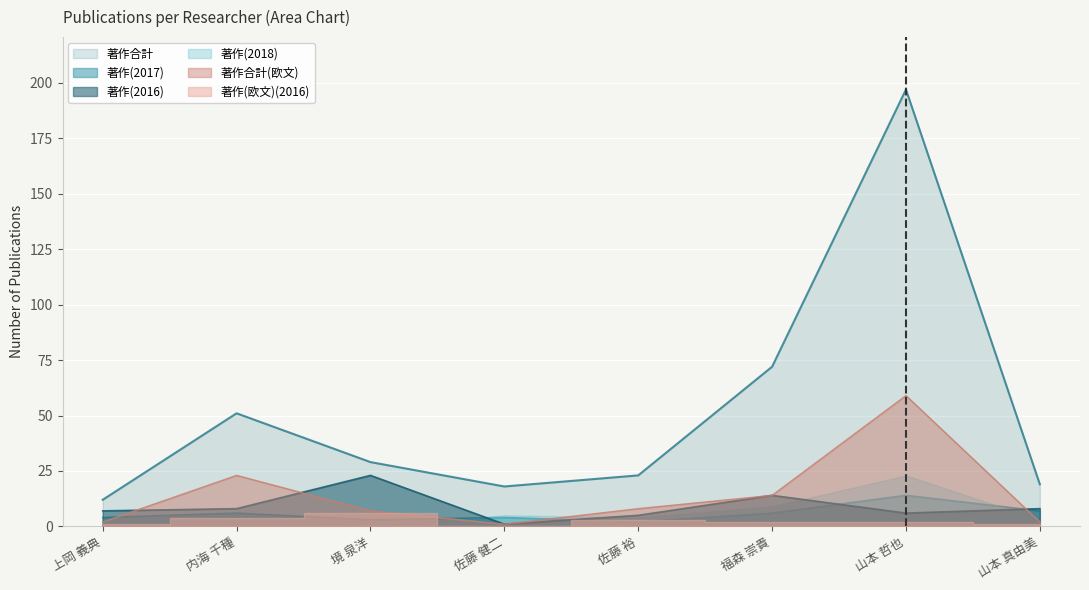

Read the 著作(2016) value at 山本 真由美.

8